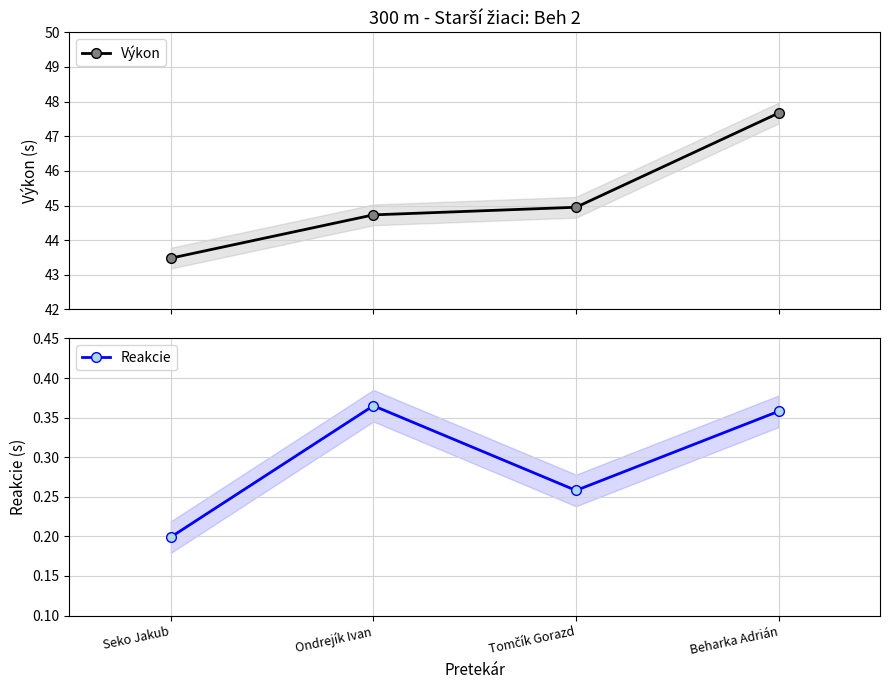

Which has a higher value, Tomčík Gorazd or Beharka Adrián?

Beharka Adrián